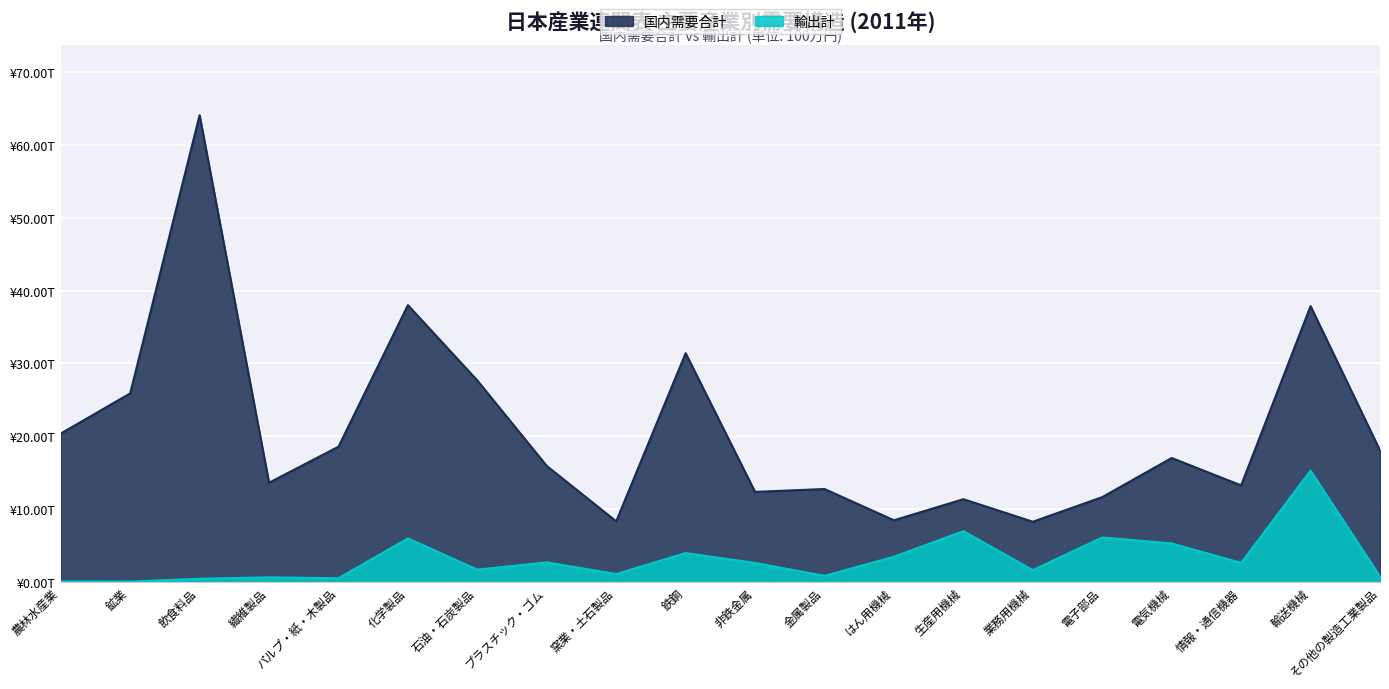

What are all the series names shown in the legend?

国内需要合計, 輸出計